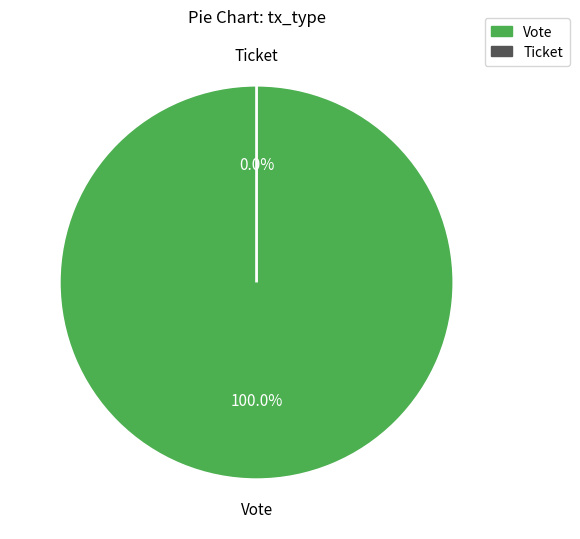

The Ticket slice represents 10% of the pie. True or false?

False